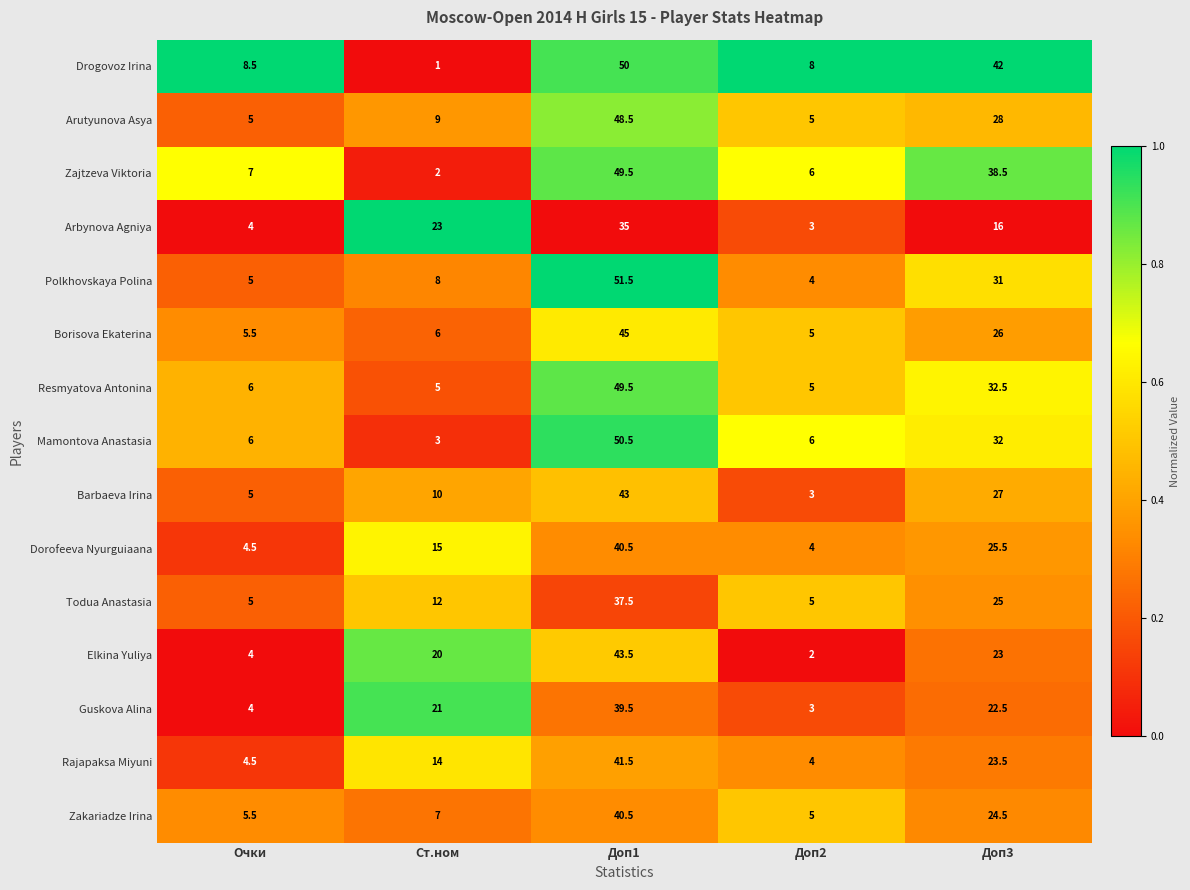

True or false: Polkhovskaya Polina has a value of 4.0 at Доп2.

True